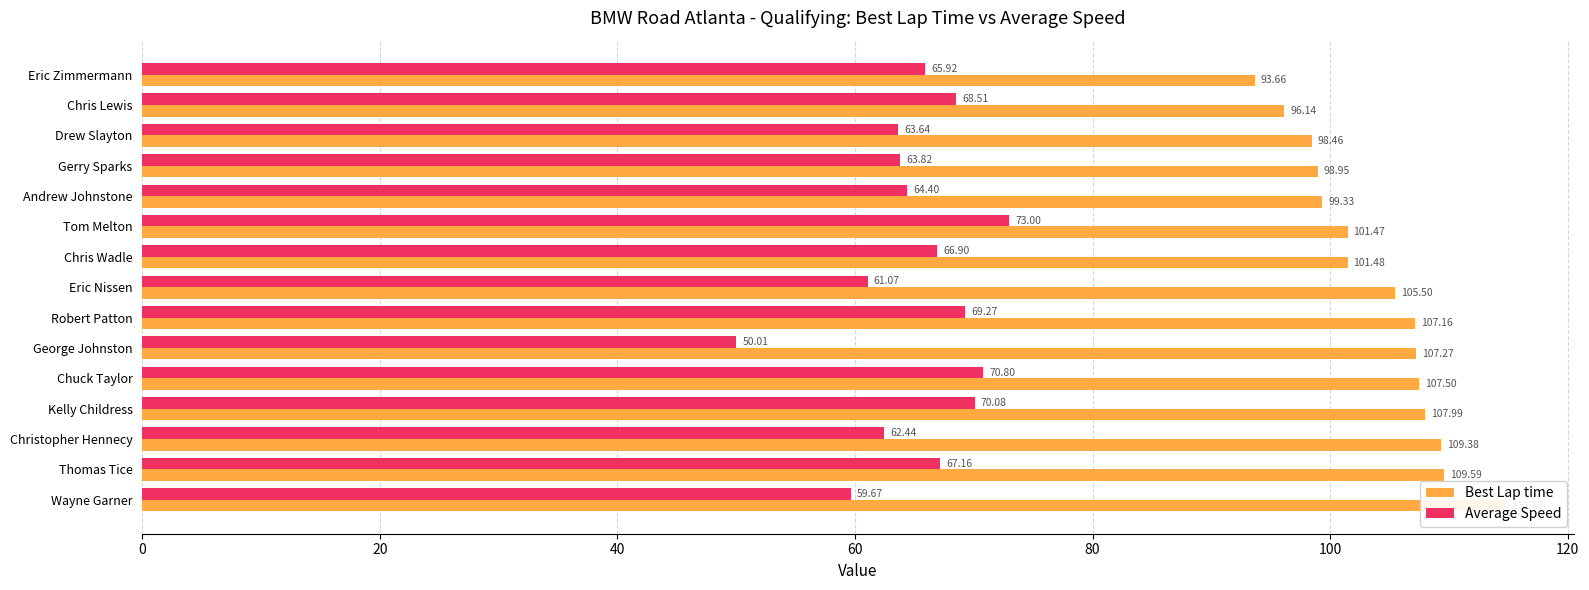

How many data points in Average Speed are above 65?

8